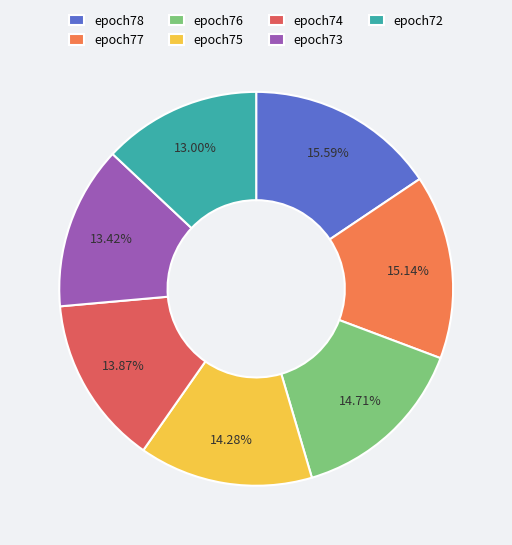

True or false: epoch75 accounts for 19% of the total.

False